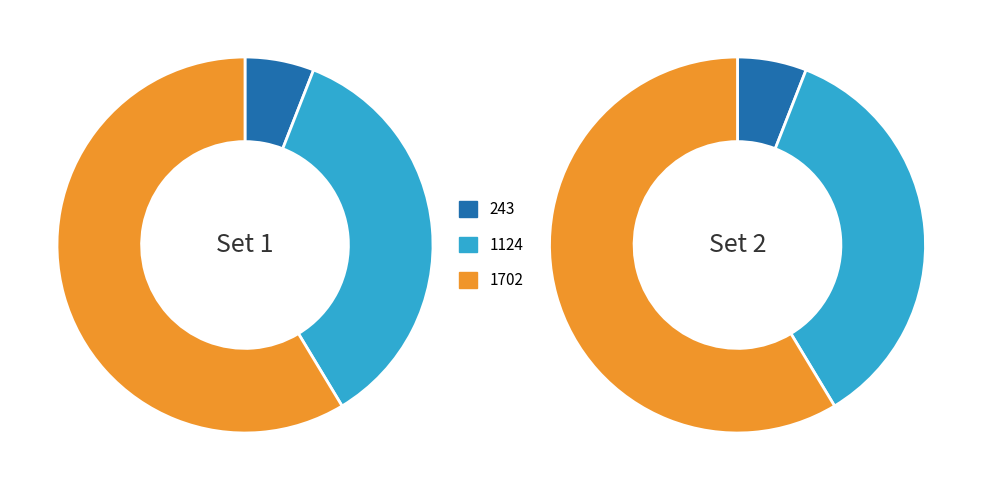

What is the majority slice?

1702